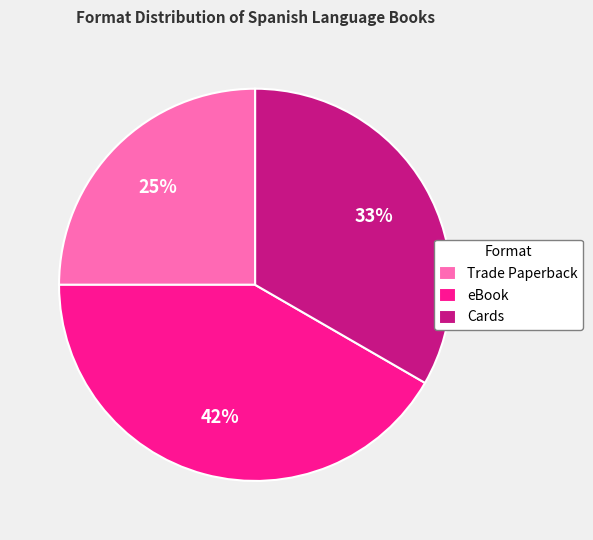

How many segments does this pie chart have?

3